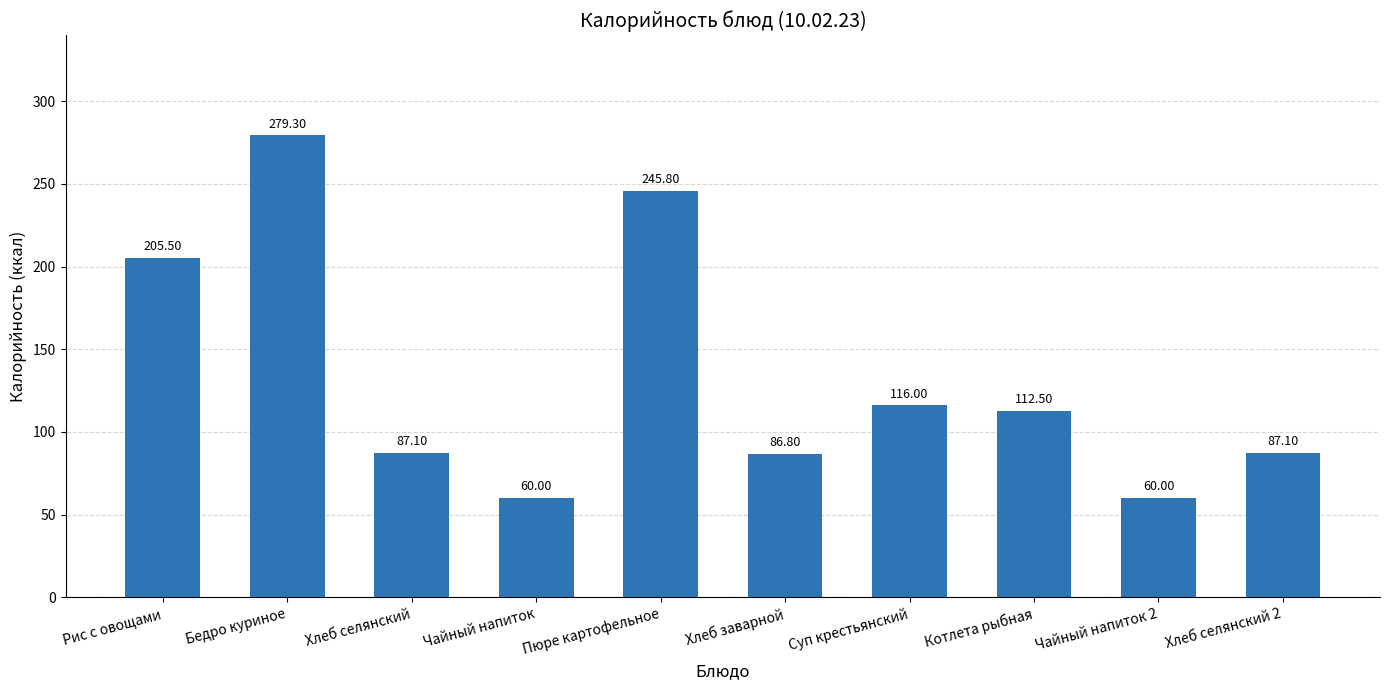

What is the label of the 9th bar from the left?

Чайный напиток 2